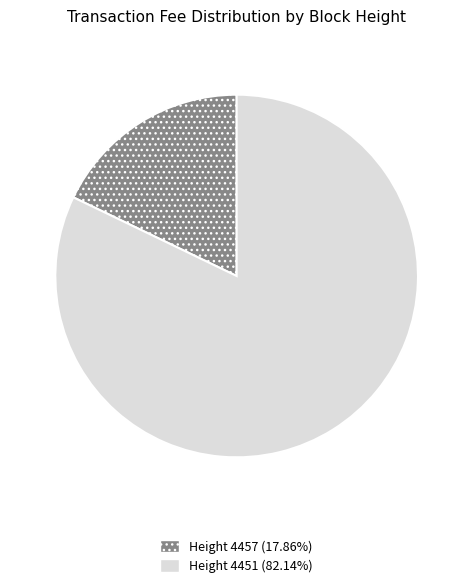

Is there a majority slice in this chart?

Yes